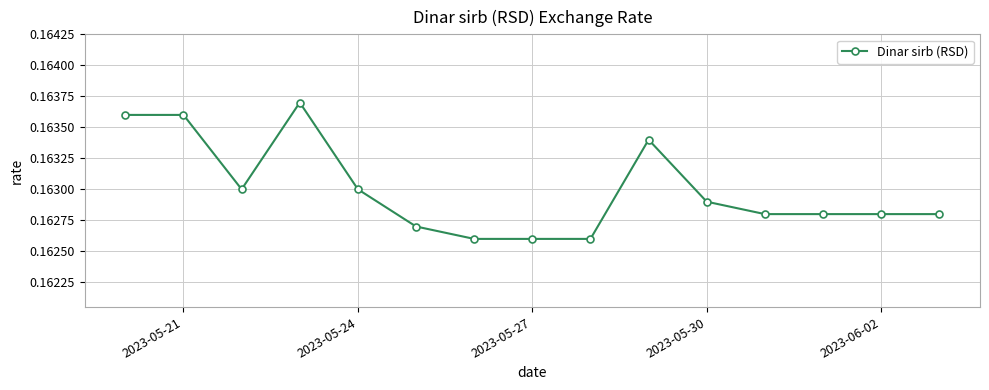

Does the chart have visible grid lines?

Yes